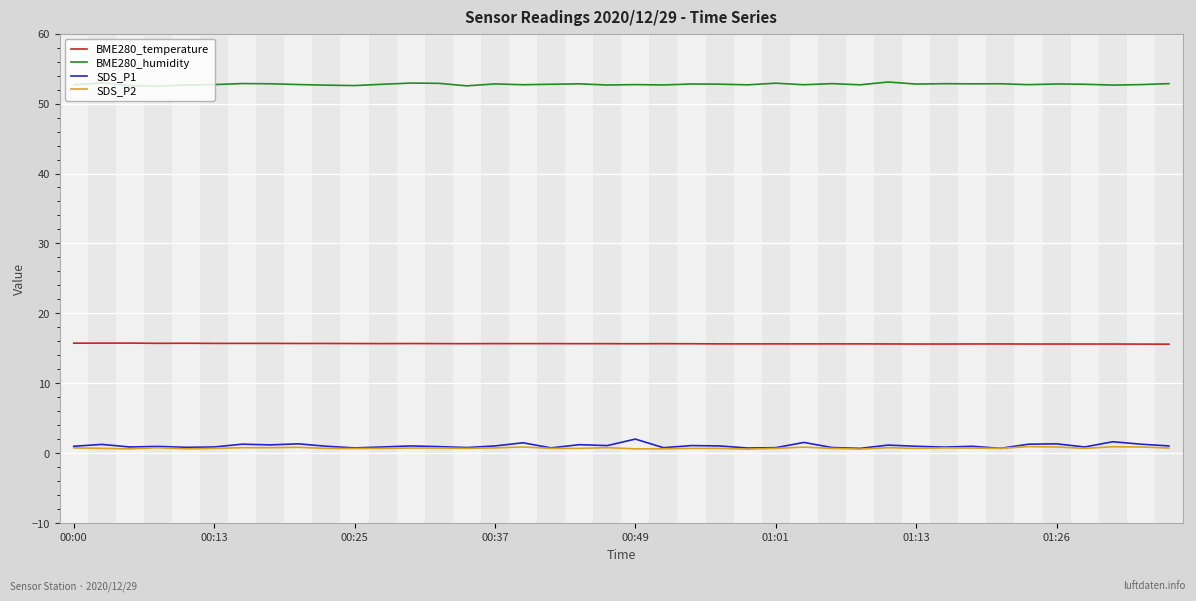

Which series has the widest spread of values?

SDS_P1